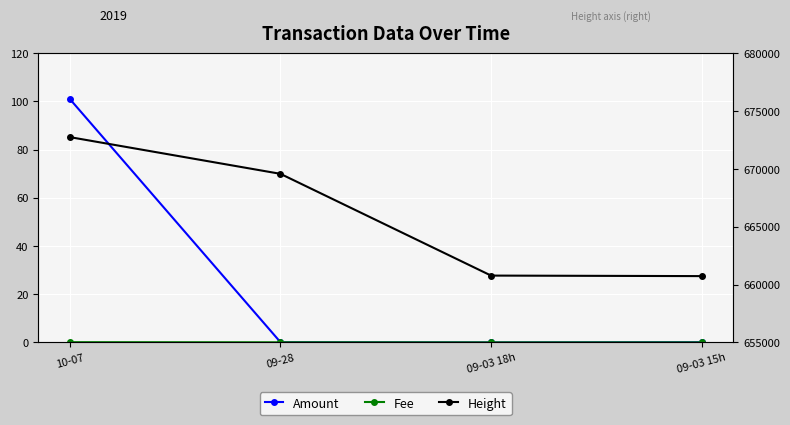

True or false: Height and Amount intersect in this chart.

False